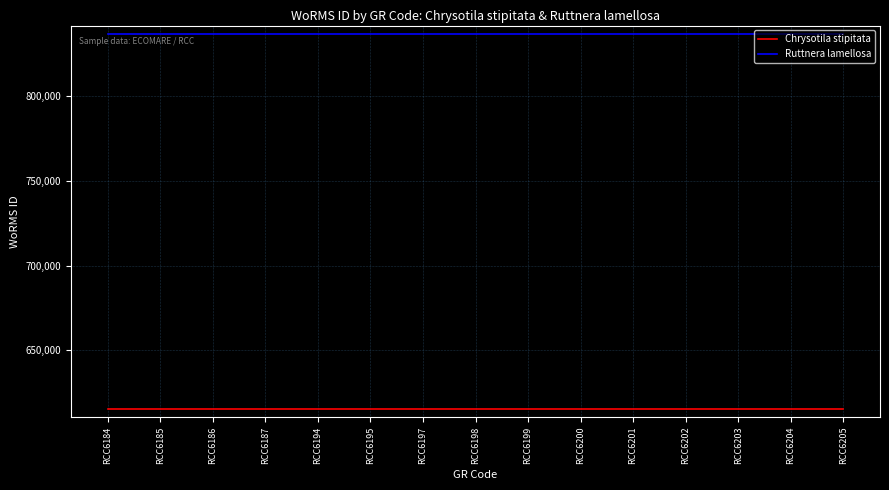

What is the smallest value displayed?

615414